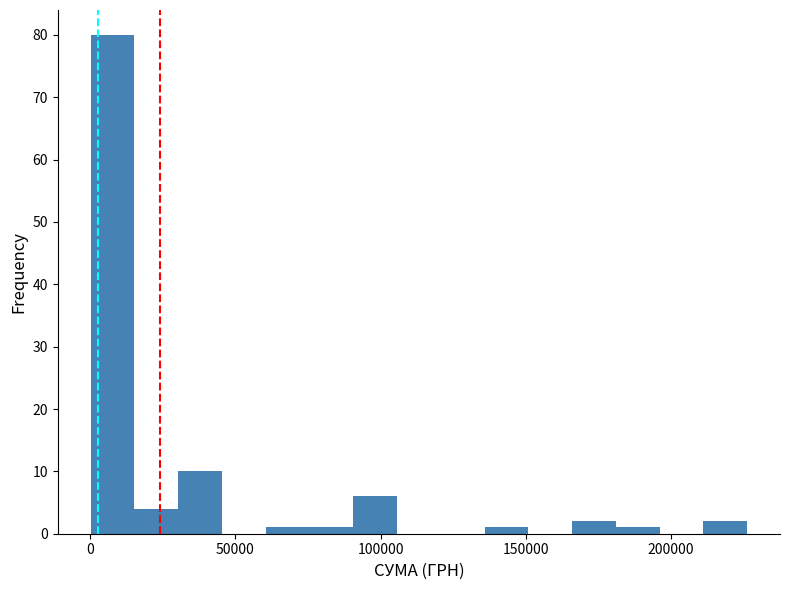

Read against the x-axis, roughly where is the centre of the tallest bar?

10000